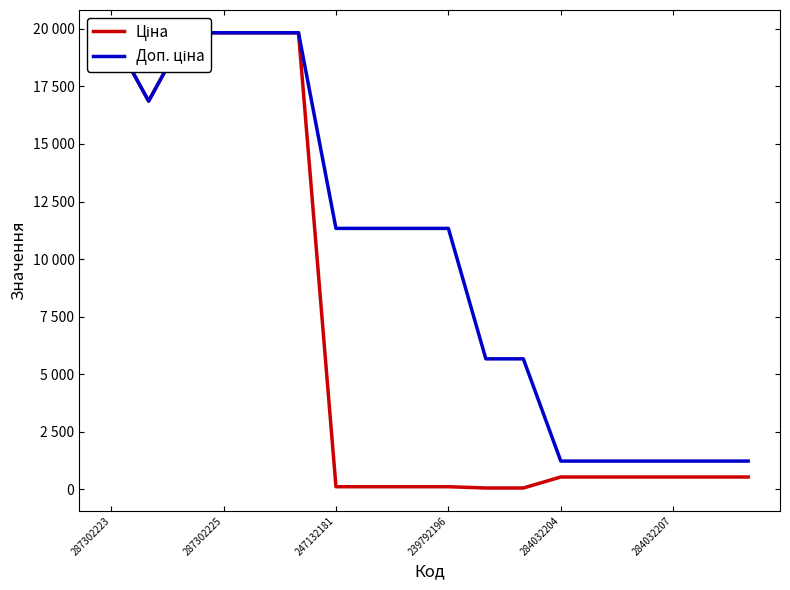

Where is Ціна nearest to the value 9943?

287302225